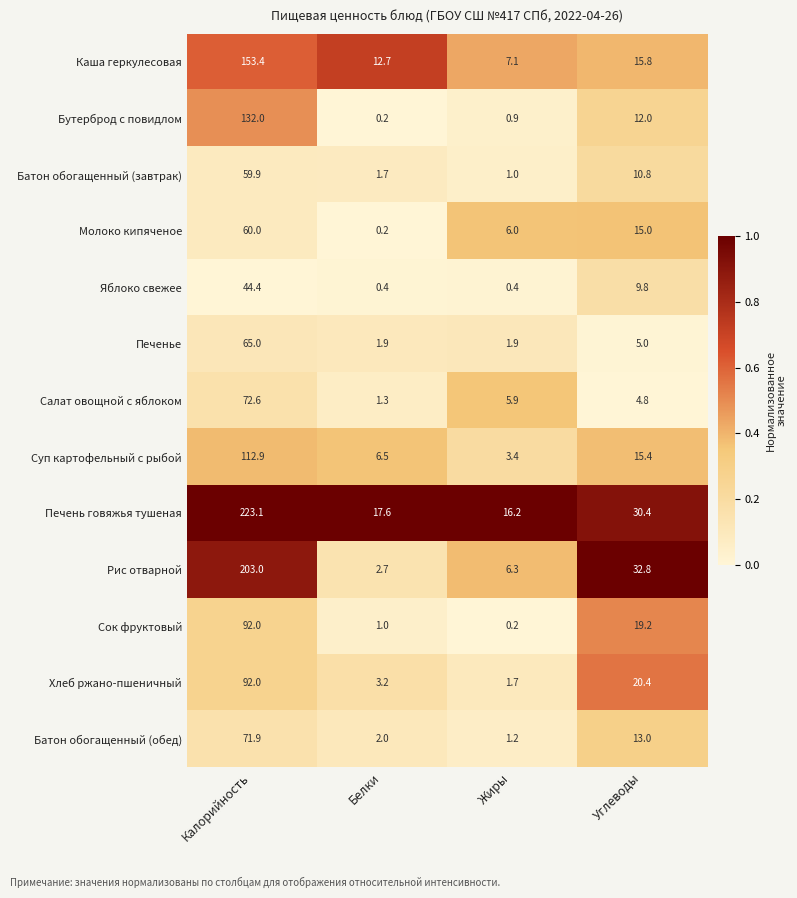

Where is Хлеб ржано-пшеничный nearest to the value 46?

Углеводы